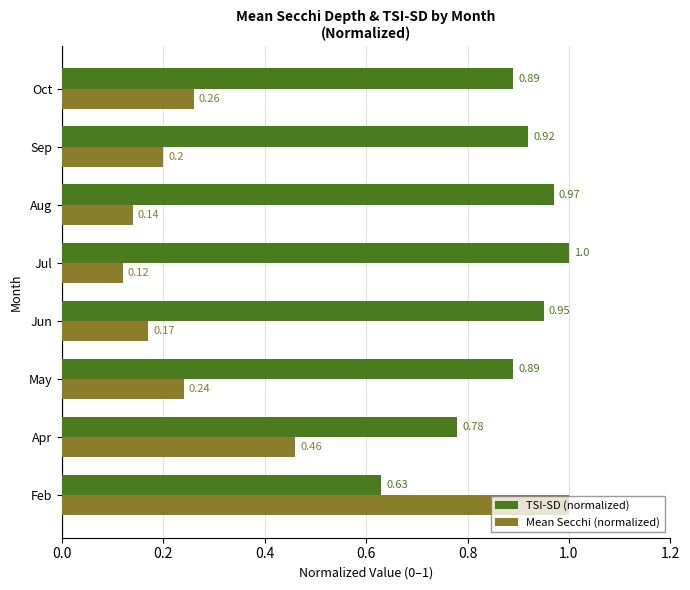

Which series has the largest range (max minus min)?

Mean Secchi (normalized)